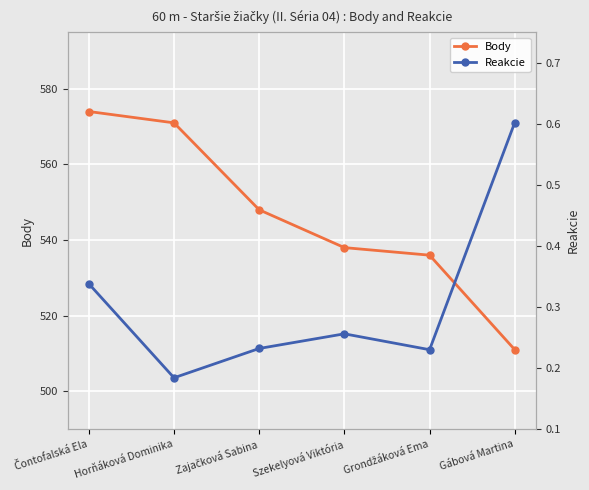

Is it true that Body equals 109.1 at Szekelyová Viktória?

False